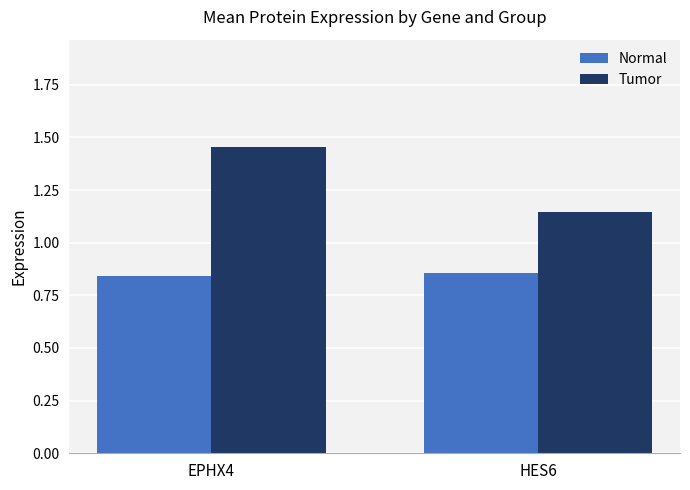

Which category has the lowest value in the Tumor series?

HES6